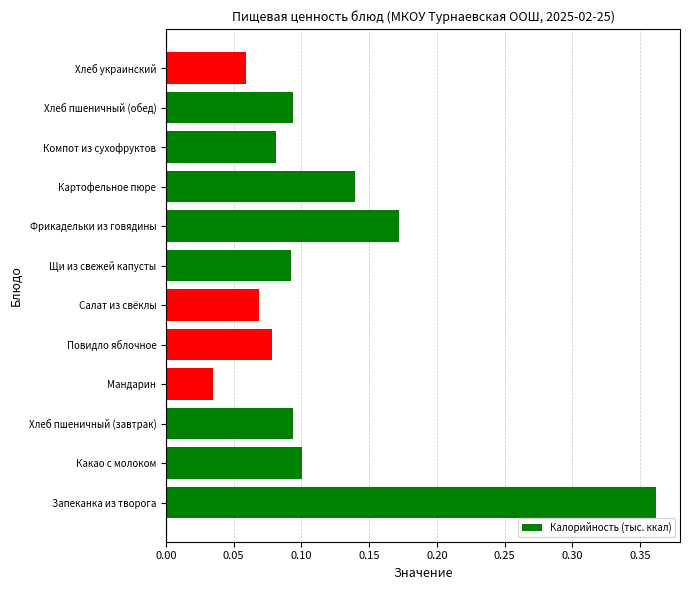

At which category does the chart reach its minimum across all series?

Мандарин